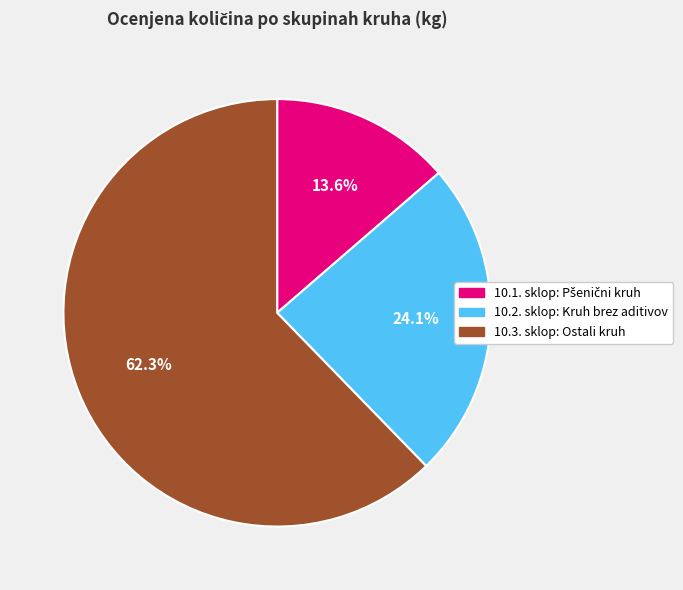

Is there a majority slice in this chart?

Yes